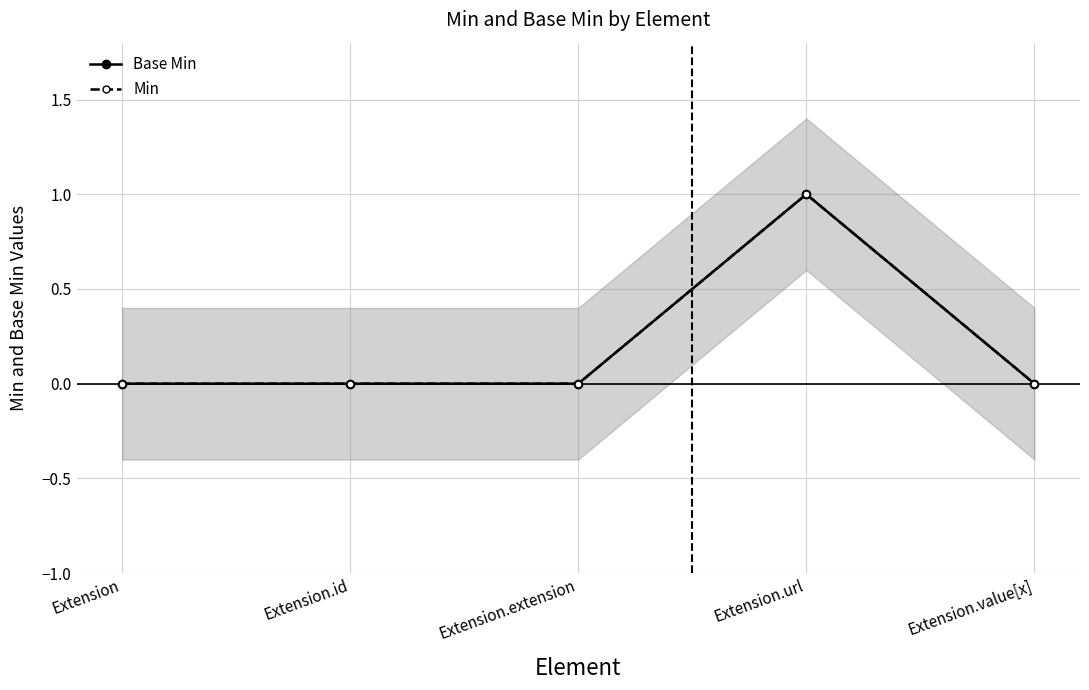

Count the Base Min values in the range 0 to 1.

5